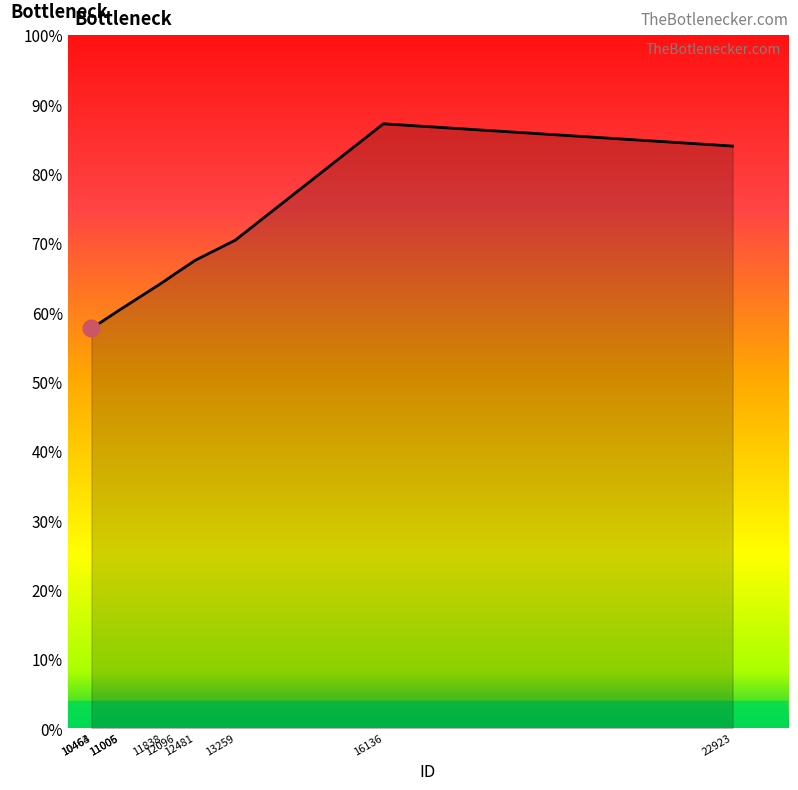

Rank the categories by value from highest to lowest.

16136, 22923, 13259, 12481, 12096, 11838, 11005, 11006, 10463, 10464